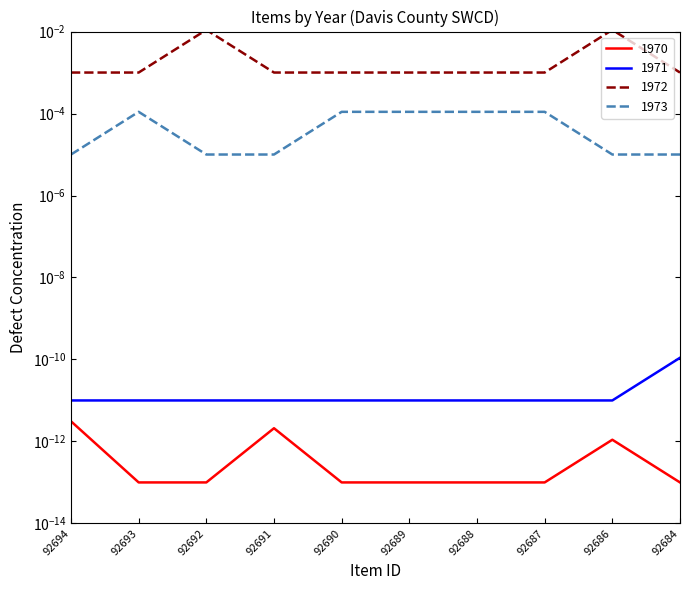

True or false: 1971 and 1972 cross at least once.

False